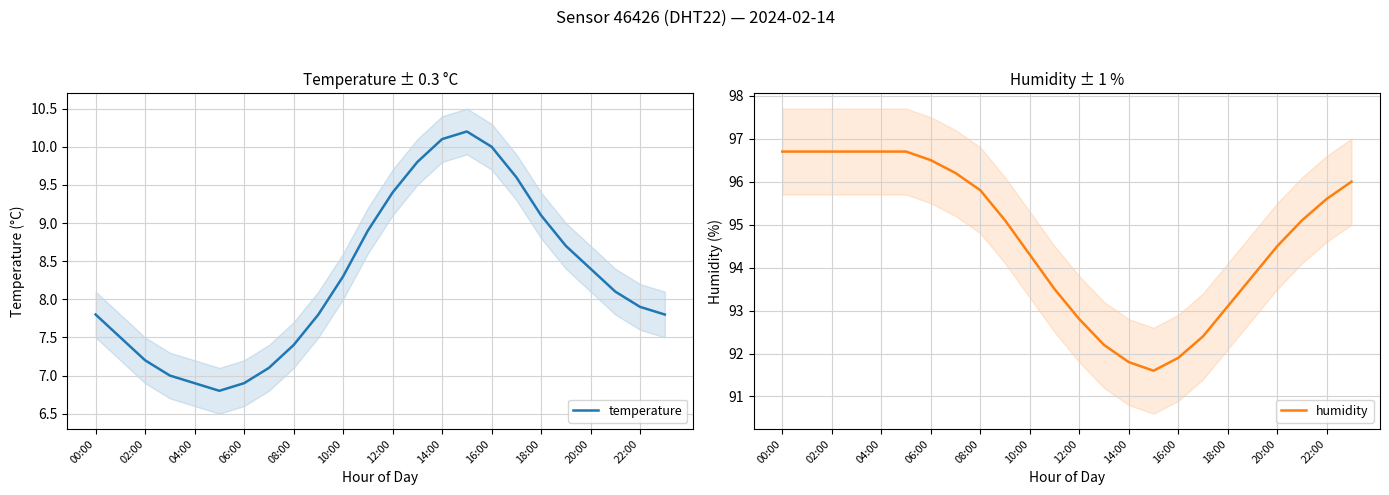

Reading left to right, extract all data points from this chart.

temperature: 7.8	7.5	7.2	7.0	6.9	6.8	6.9	7.1	7.4	7.8	8.3	8.9	9.4	9.8	10.1	10.2	10.0	9.6	9.1	8.7	8.4	8.1	7.9	7.8
humidity: 96.7	96.7	96.7	96.7	96.7	96.7	96.5	96.2	95.8	95.1	94.3	93.5	92.8	92.2	91.8	91.6	91.9	92.4	93.1	93.8	94.5	95.1	95.6	96.0